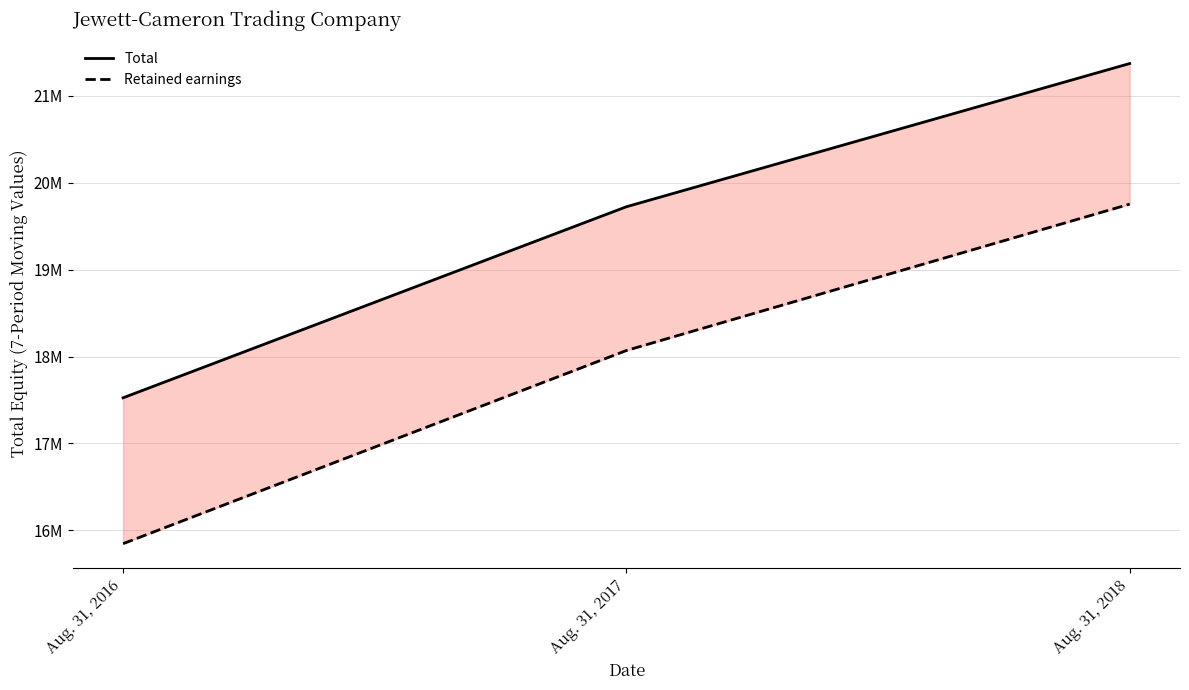

What is the greatest value displayed?

21373411